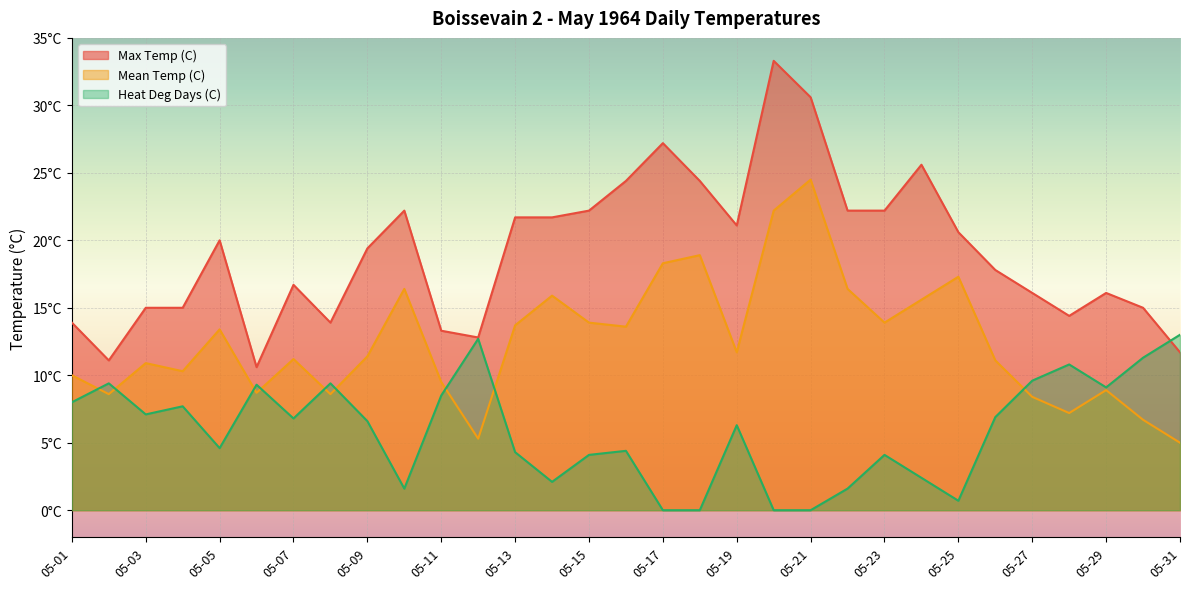

At which category does Heat Deg Days (C) reach its first local peak?

05-02